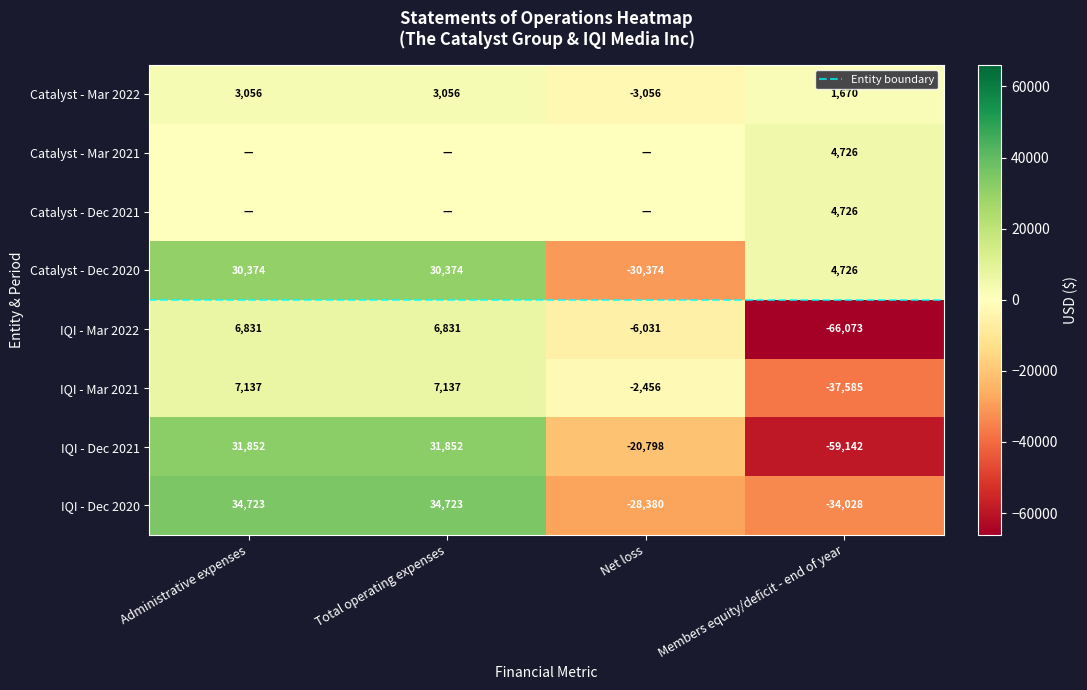

The Net loss series shows -2456 at 5. True or false?

True